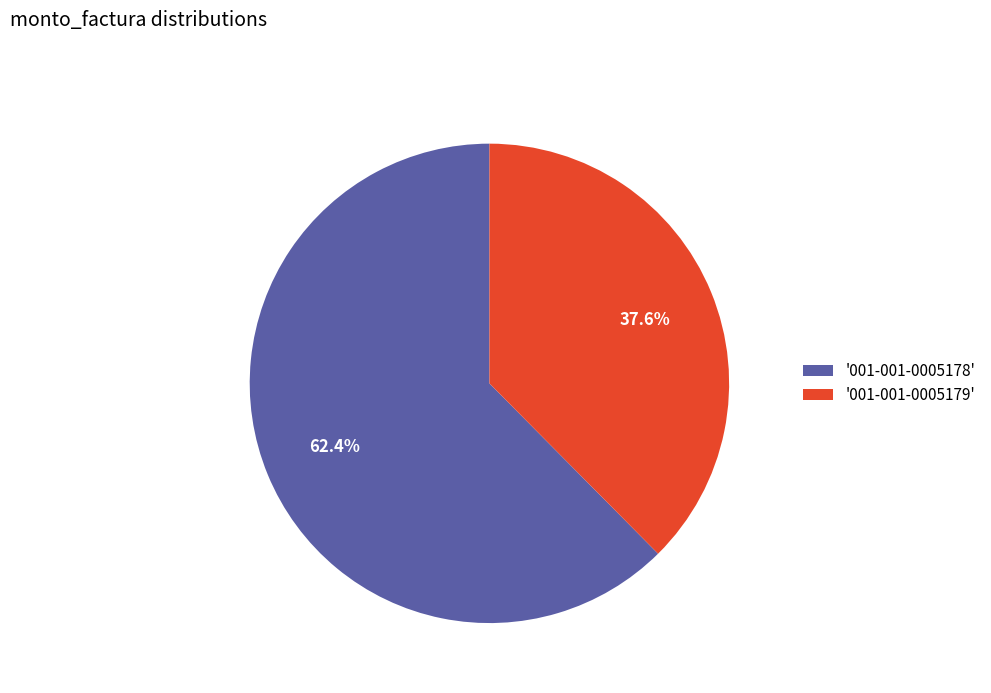

Which slice represents more than half of the pie?

'001-001-0005178'